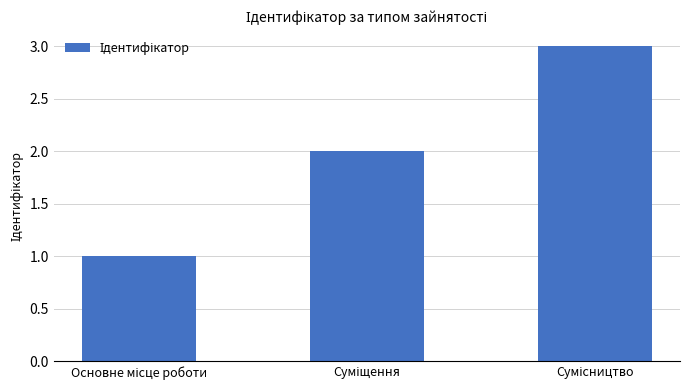

What is the maximum value shown in the chart?

3